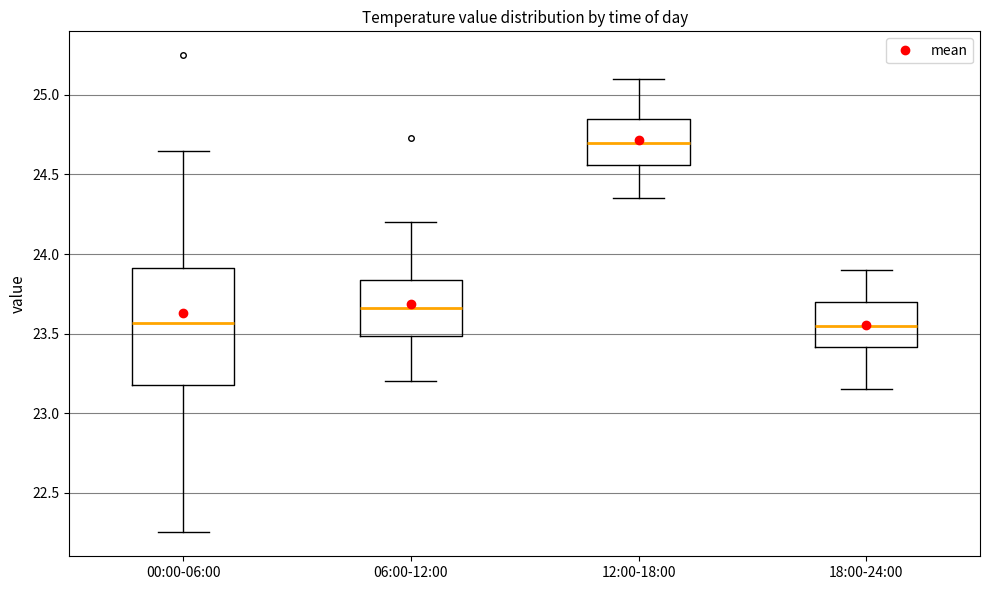

Where is the upper edge of the box for 12:00-18:00 on the y-axis? The values are not printed on the chart, so give them approximately, as read against the axis.

24.85